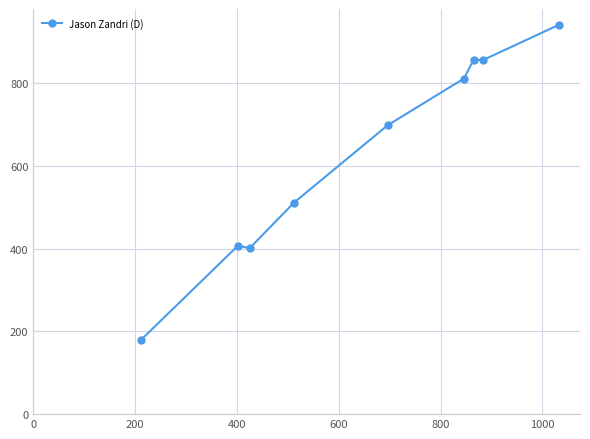

What is the value of the 7th point from the left?

856